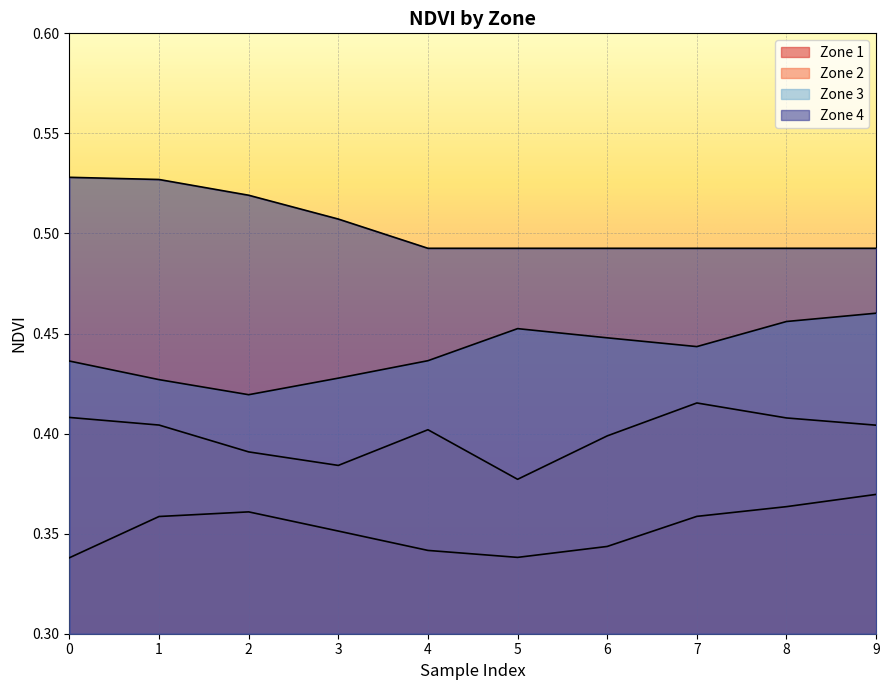

What is the total value across all series at 3?

1.7